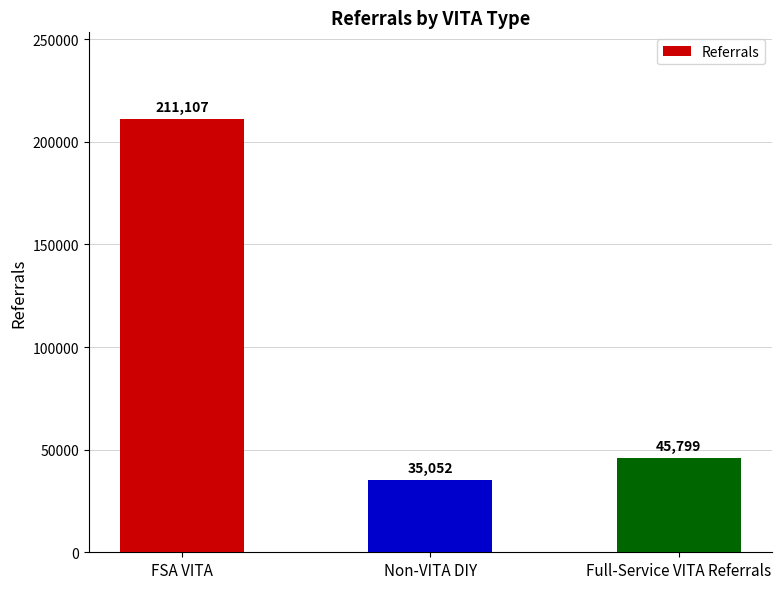

Rank the categories by value from highest to lowest.

FSA VITA, Full-Service VITA Referrals, Non-VITA DIY